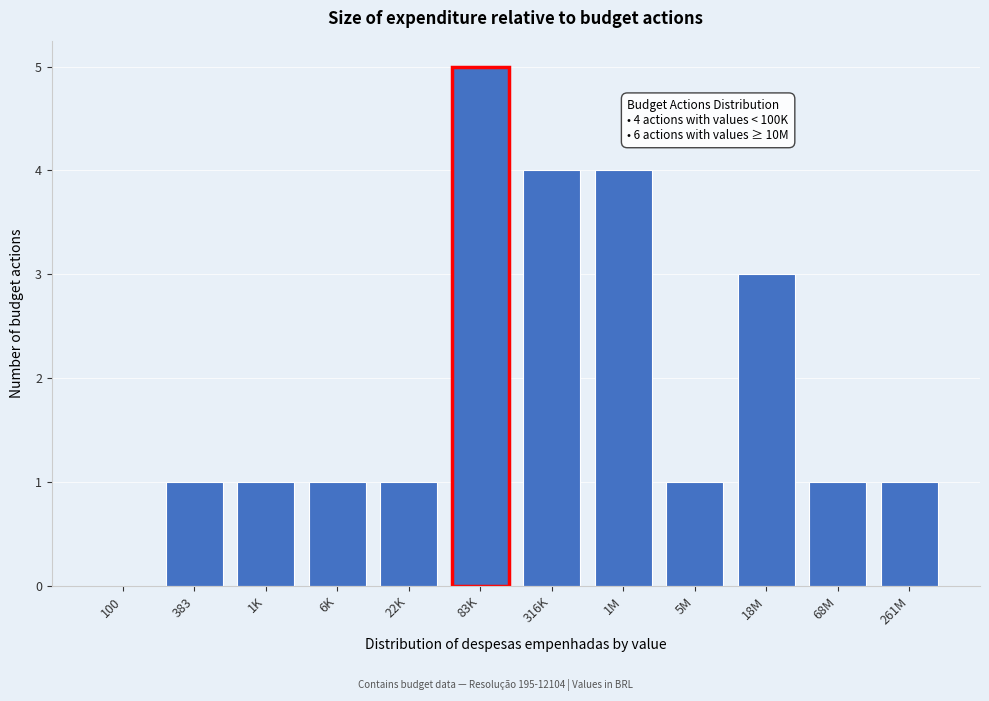

Reading right to left, what are all the values shown in this chart?

261M=1	68M=1	18M=3	5M=1	1M=4	316K=4	83K=5	22K=1	6K=1	1K=1	383=1	100=0